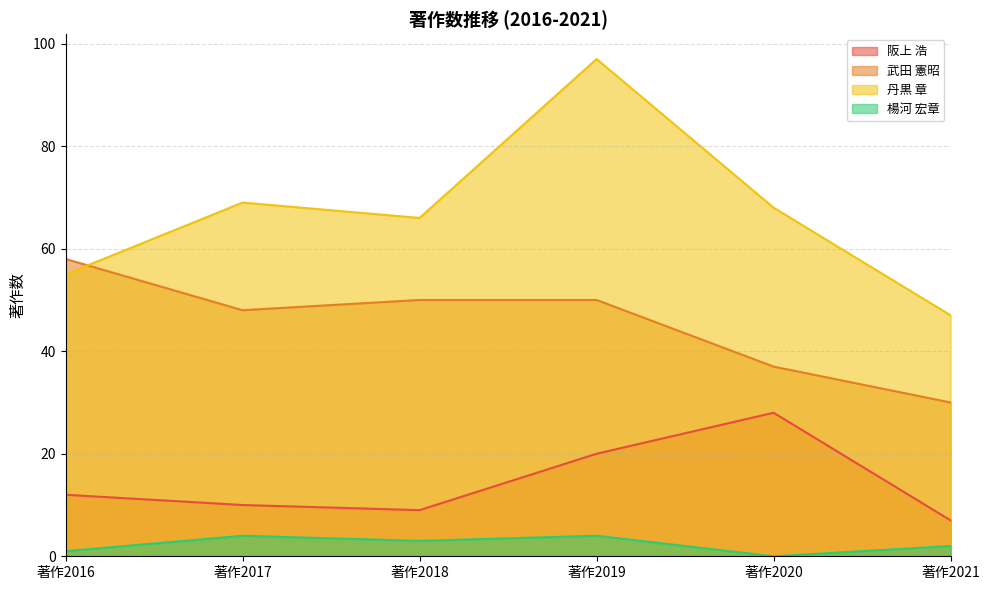

Which series has the widest spread of values?

丹黒 章